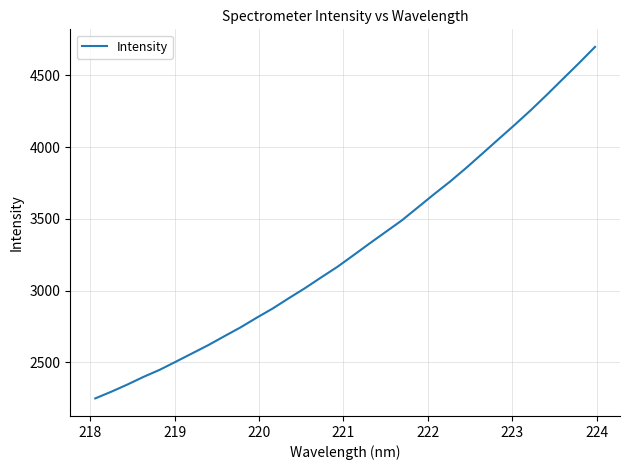

What is the greatest value displayed?

4699.3